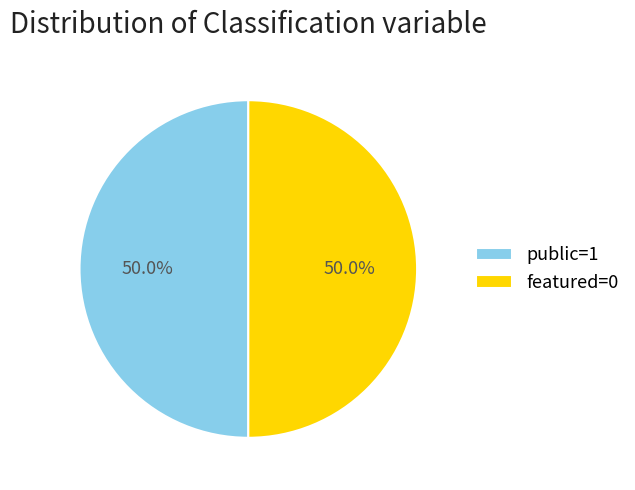

Approximately how many times larger is the value at featured=0 compared to public=1?

1.0